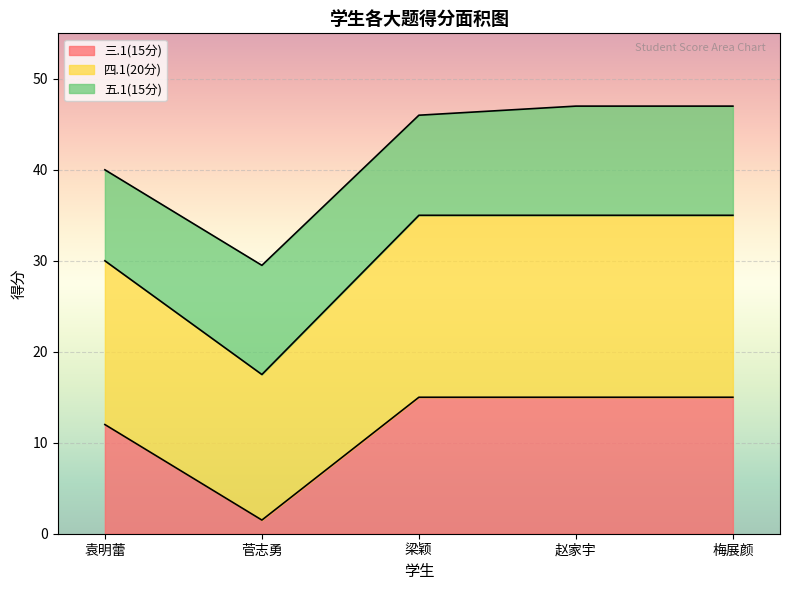

What is the total value across all series at 菅志勇?

29.5